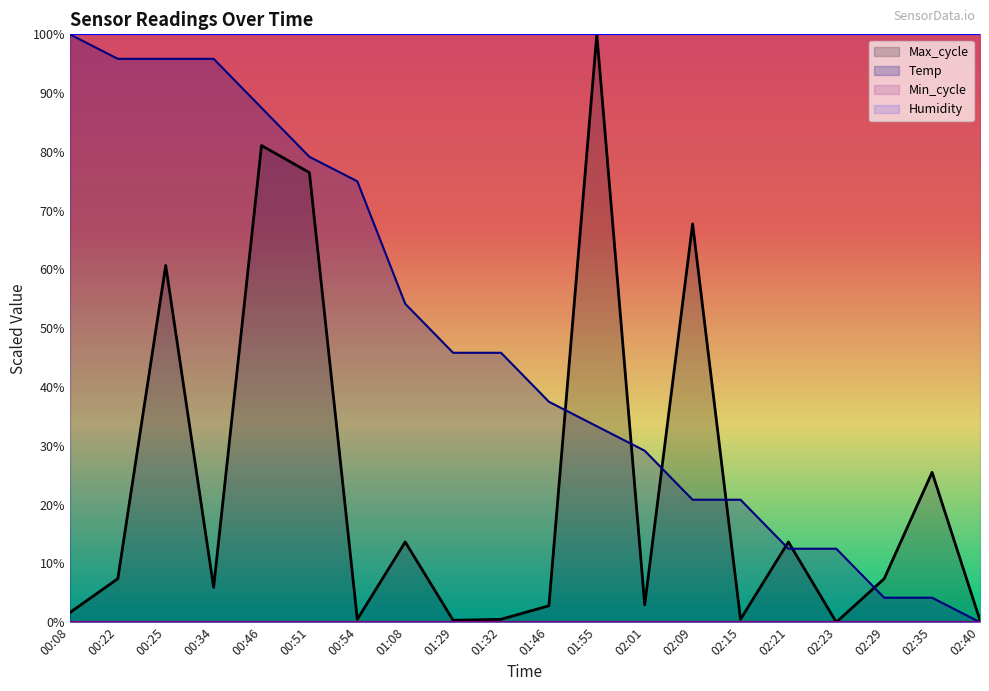

What is the highest value of the Max_cycle series?

100.0